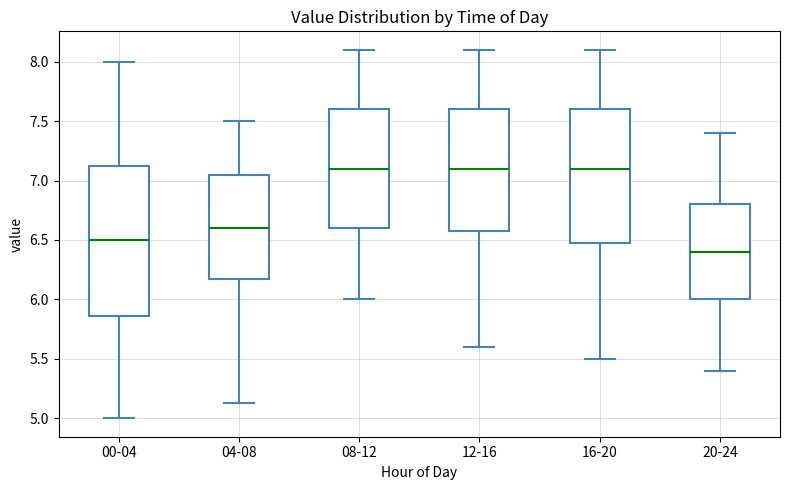

Reading left to right, transcribe this box plot: for each box, give where its median line is, the range the box spans, and where its two whiskers end, as read against the y-axis. The values are not printed on the chart, so give them approximately, as read against the axis.

00-04: median 6.50, box 5.85 to 7.15, whiskers 5.00 to 8.00
04-08: median 6.60, box 6.15 to 7.05, whiskers 5.15 to 7.50
08-12: median 7.10, box 6.60 to 7.60, whiskers 6.00 to 8.10
12-16: median 7.10, box 6.60 to 7.60, whiskers 5.60 to 8.10
16-20: median 7.10, box 6.50 to 7.60, whiskers 5.50 to 8.10
20-24: median 6.40, box 6.00 to 6.80, whiskers 5.40 to 7.40